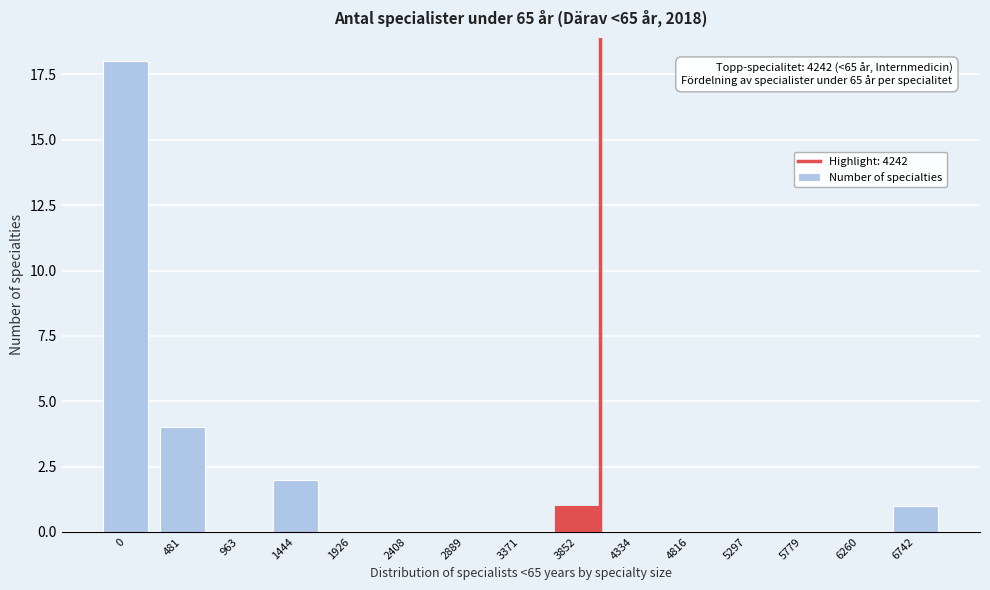

Reading right to left, transcribe all the data shown in this chart.

6742=1	6260=0	5779=0	5297=0	4816=0	4334=0	3852=1	3371=0	2889=0	2408=0	1926=0	1444=2	963=0	481=4	0=18